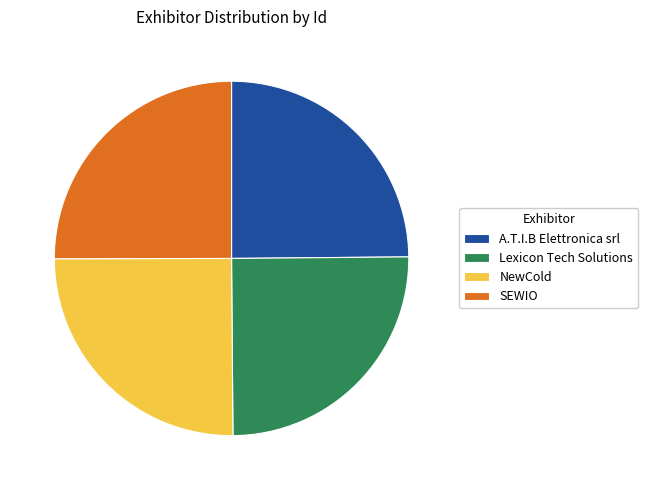

Is there any slice that represents more than half of the pie?

No